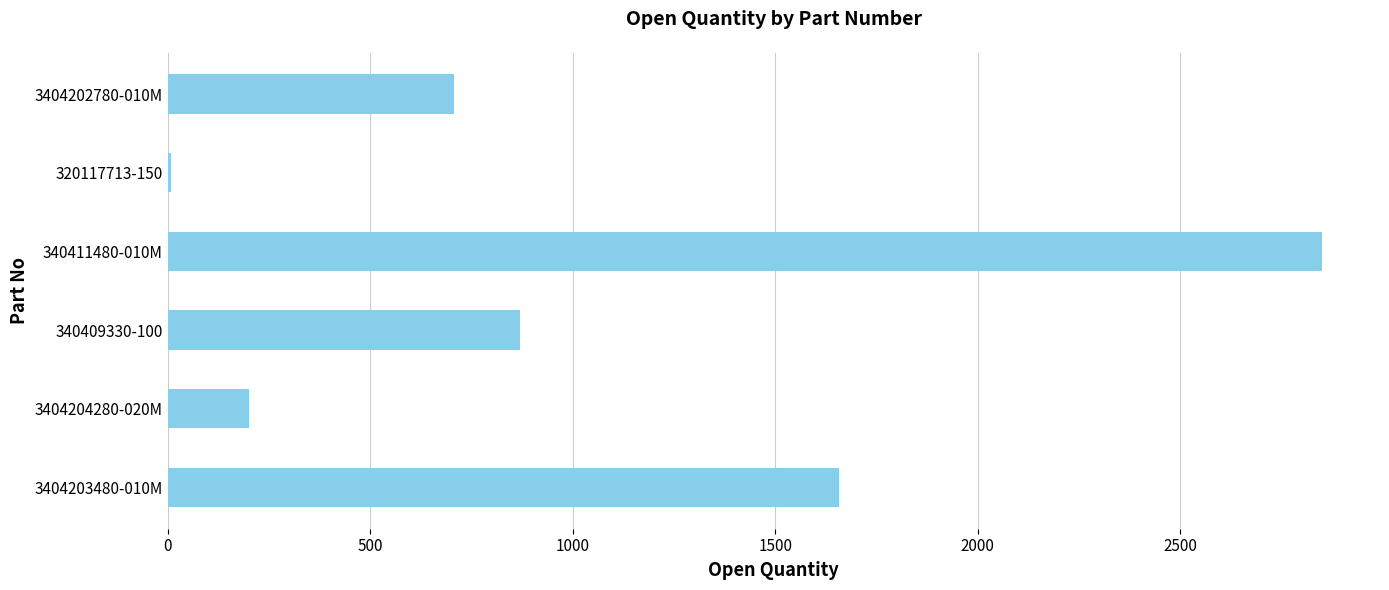

How many data points does each series have?

6